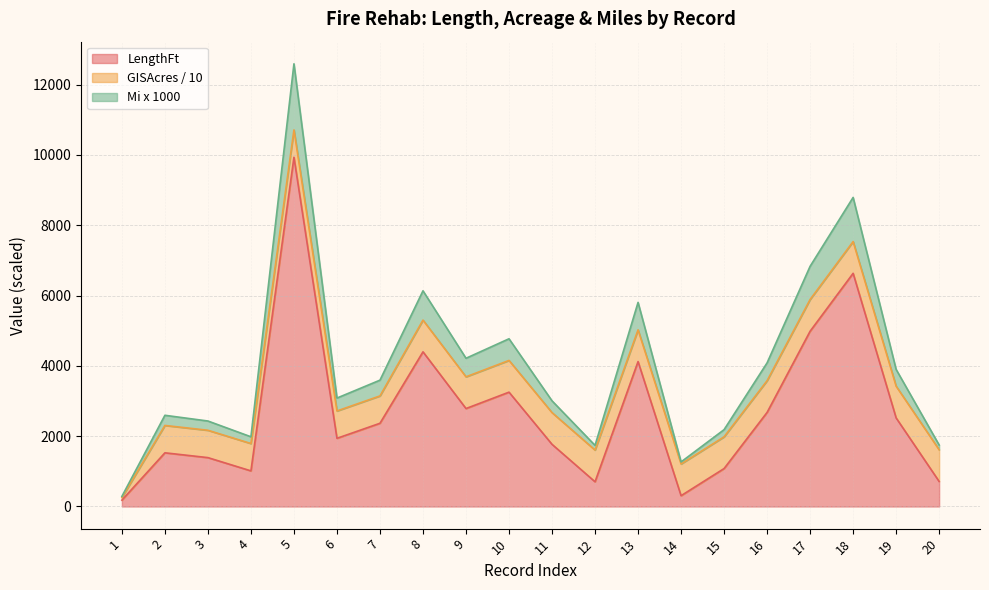

What is the value of the LengthFt point at the 18th from the left?

6632.0